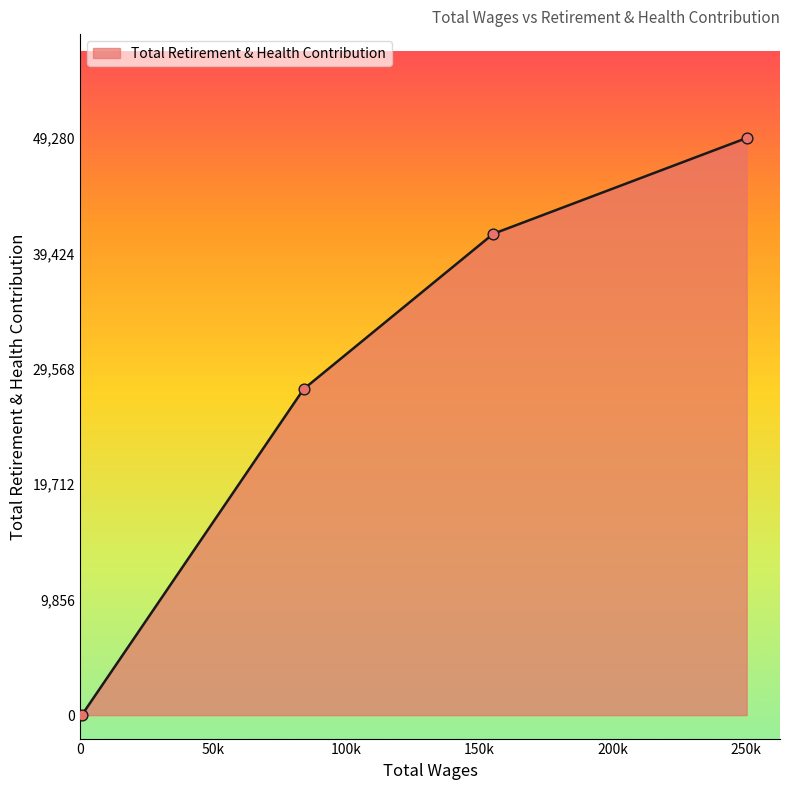

True or false: there are more than 1 points higher than both neighbors.

False